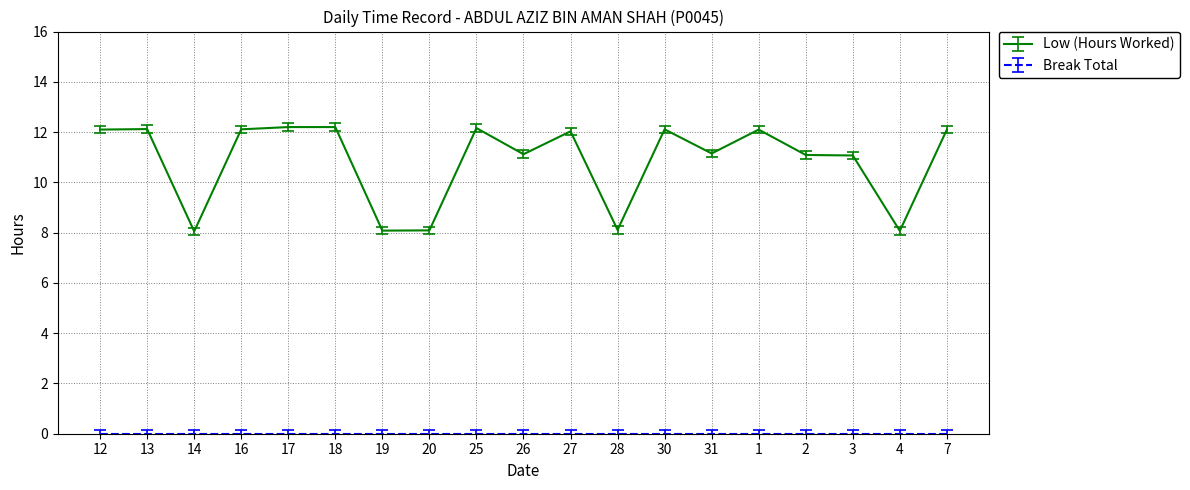

What is the greatest value displayed?

12.2